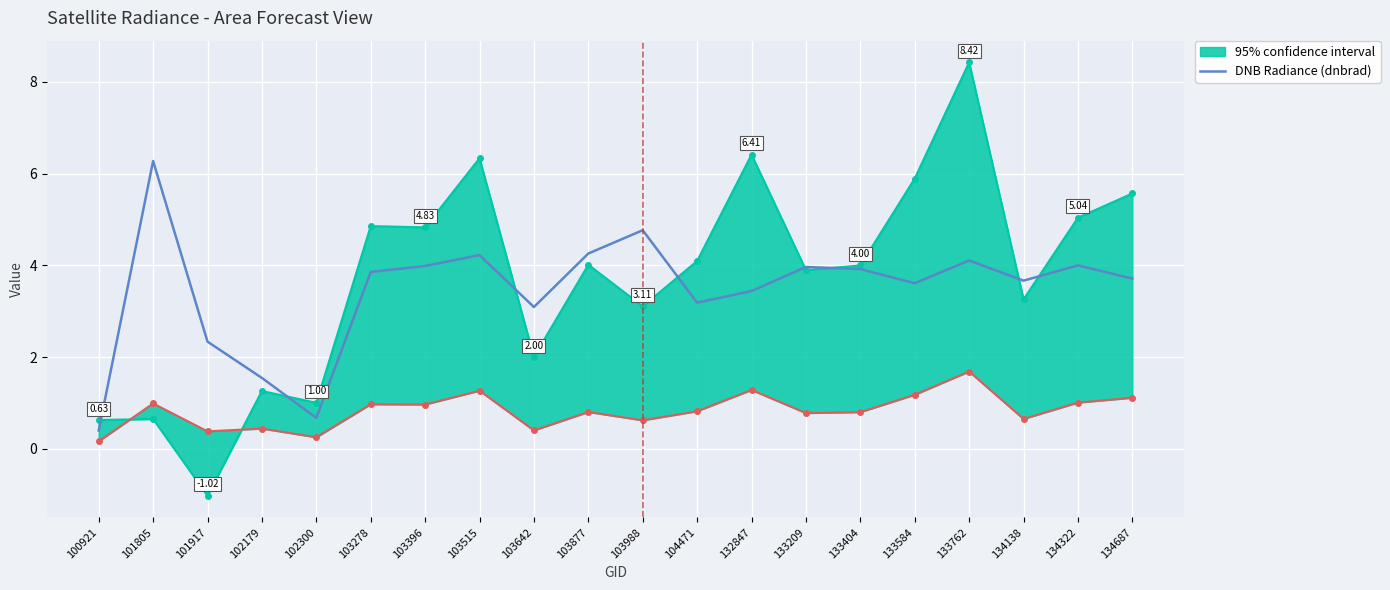

Which has a higher value, 133404 or 103396?

103396